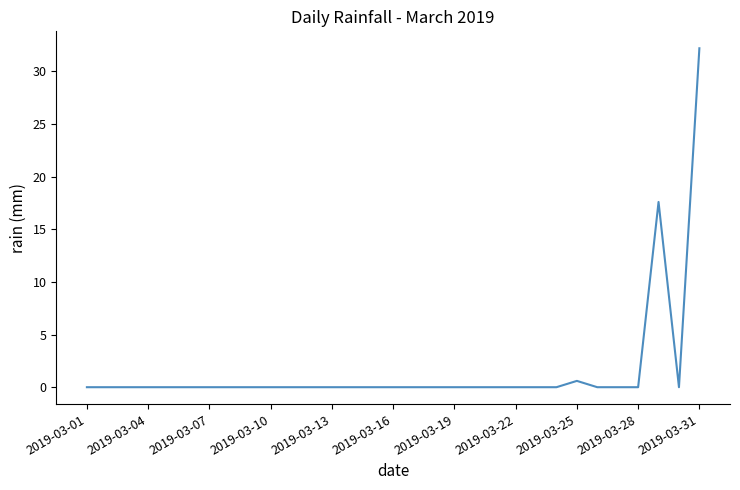

What is the greatest value displayed?

32.2